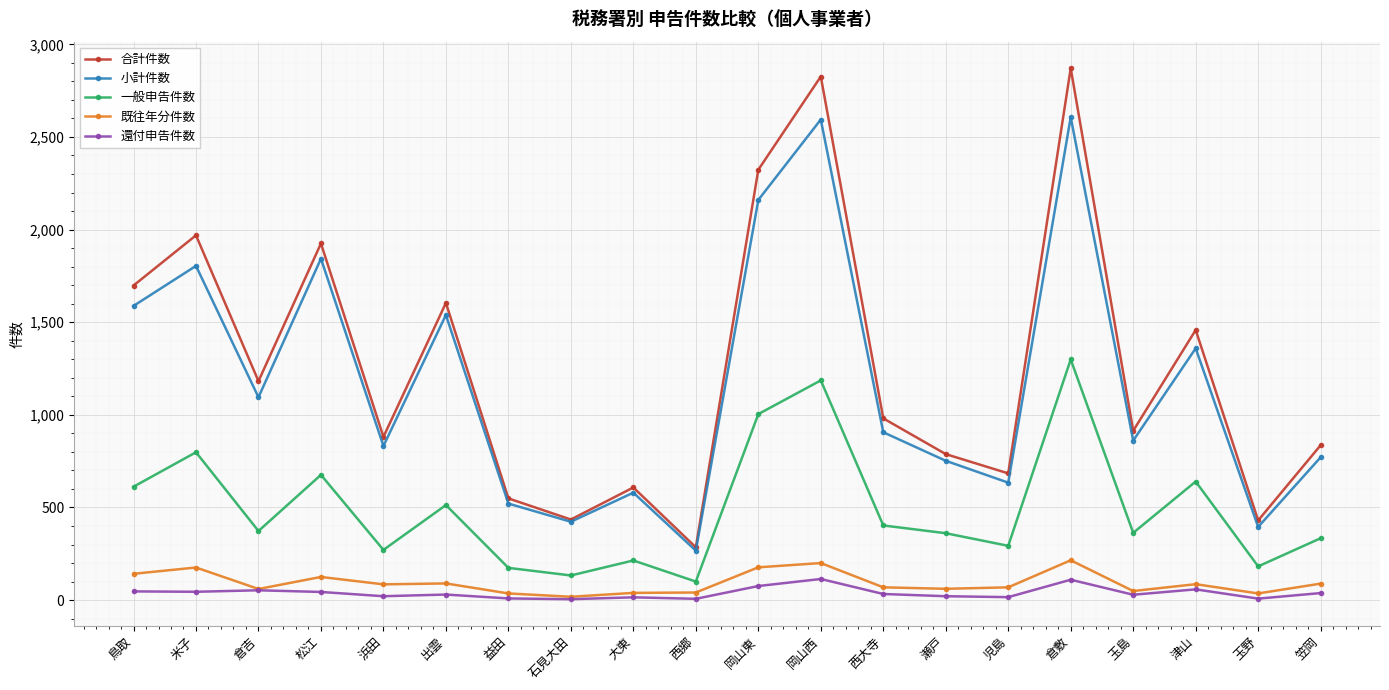

Is the value of 小計件数 at 西大寺 greater than the value of 既往年分件数 at 瀬戸?

Yes